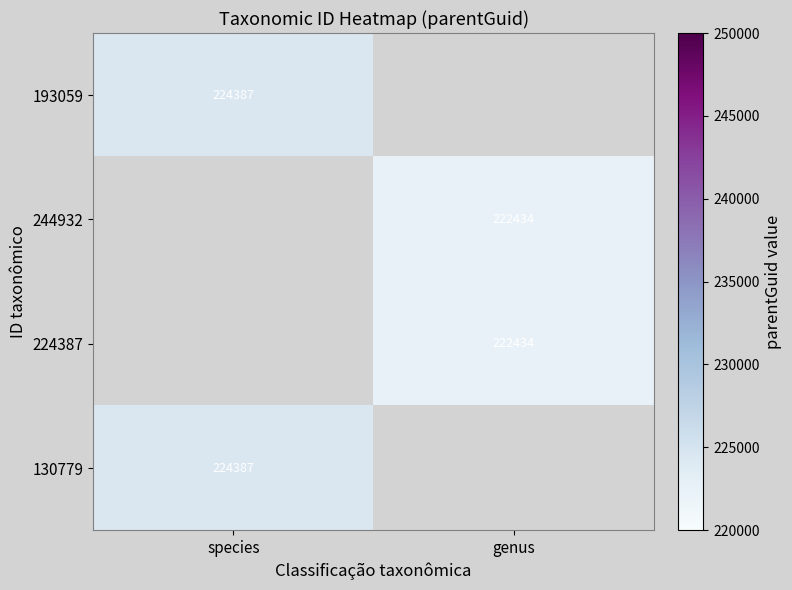

True or false: 193059 has a value of 224387 at species.

True